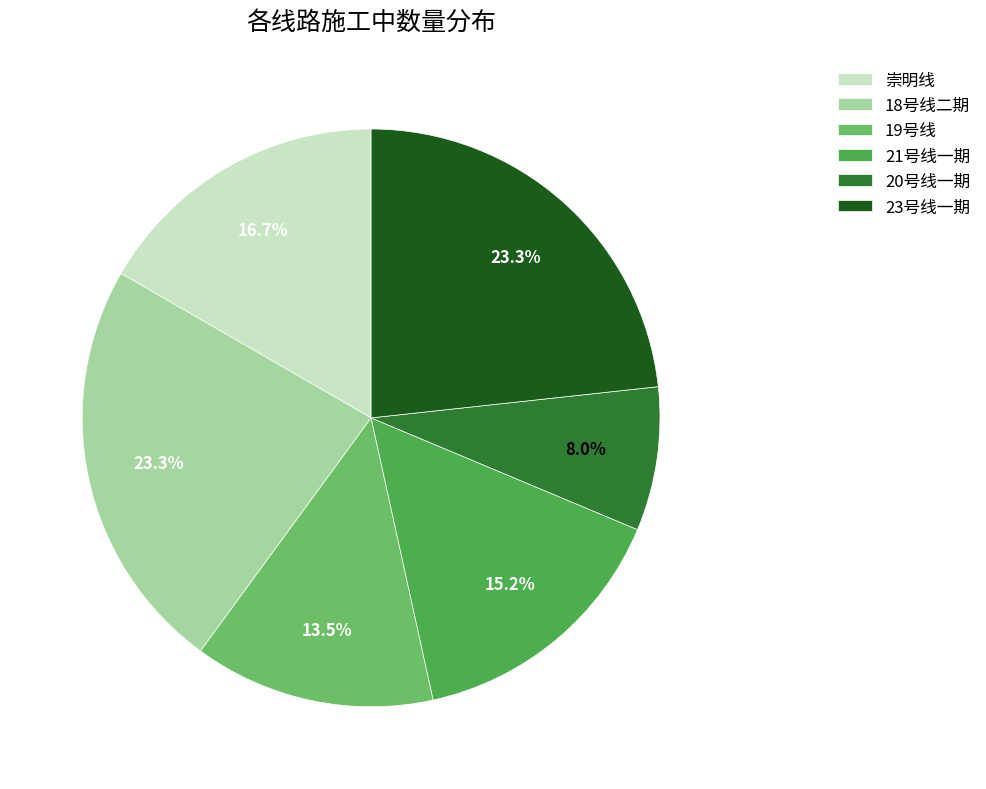

Does any single category account for the majority?

No